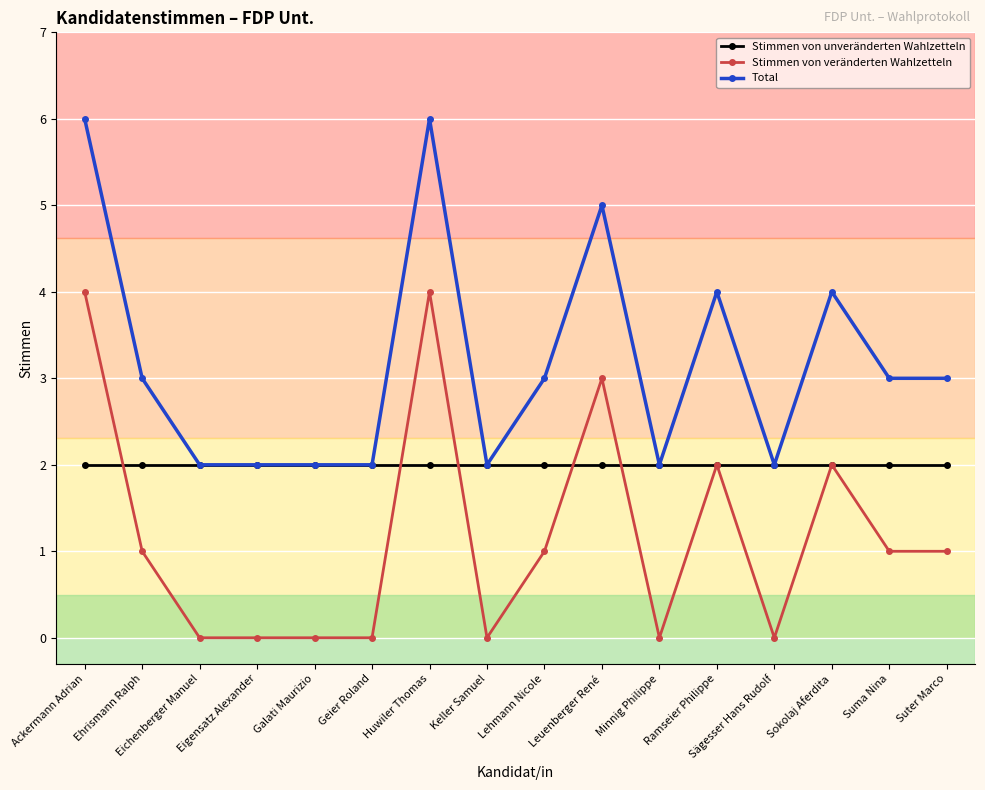

True or false: Total has a value of 5 at Leuenberger René.

True